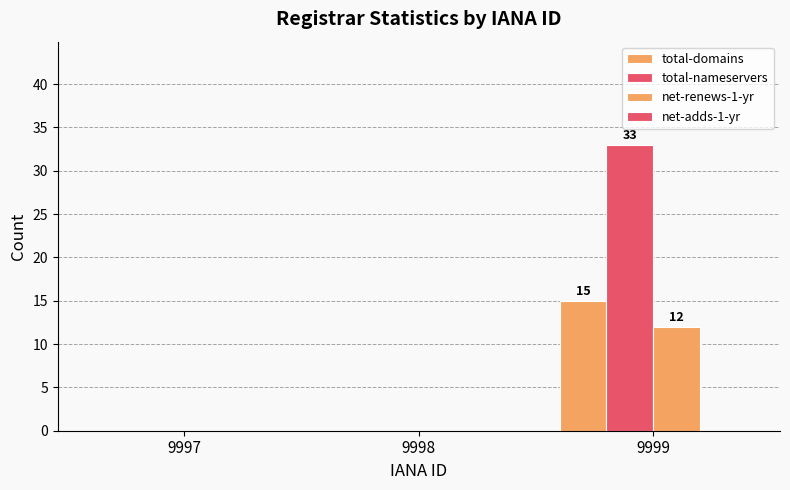

Reading left to right, extract all data points from this chart.

total-domains: 9997=0	9998=0	9999=15
total-nameservers: 9997=0	9998=0	9999=33
net-renews-1-yr: 9997=0	9998=0	9999=12
net-adds-1-yr: 9997=0	9998=0	9999=0